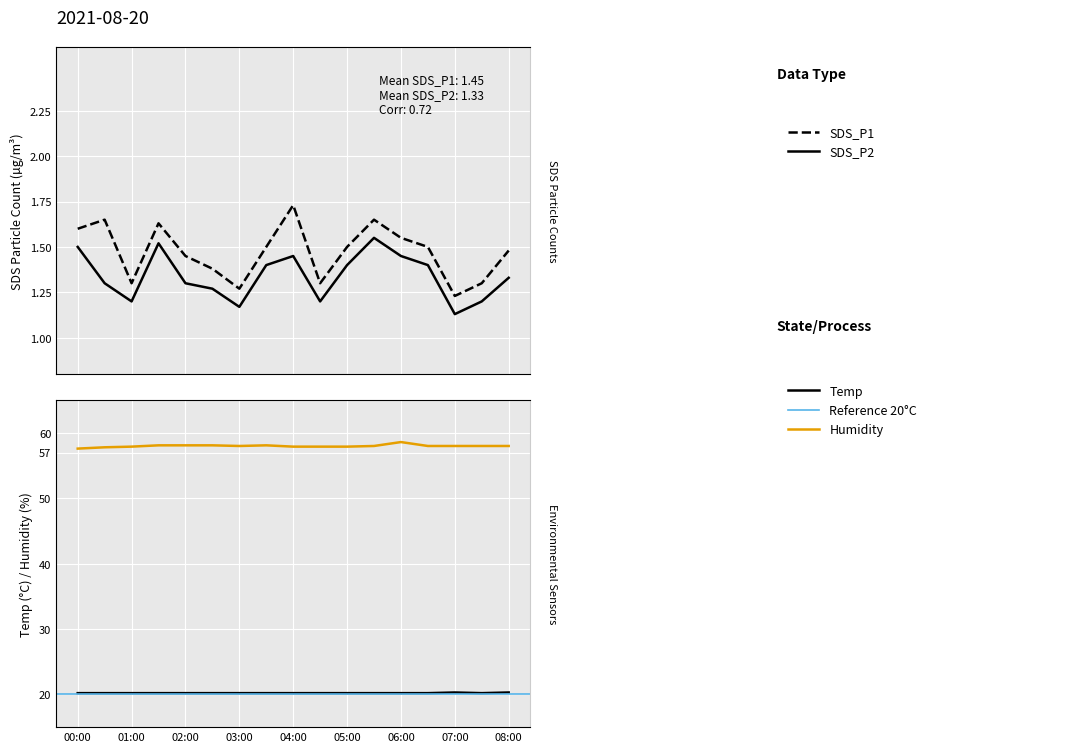

The value of Temp at 03:00 is 34.8. True or false?

False